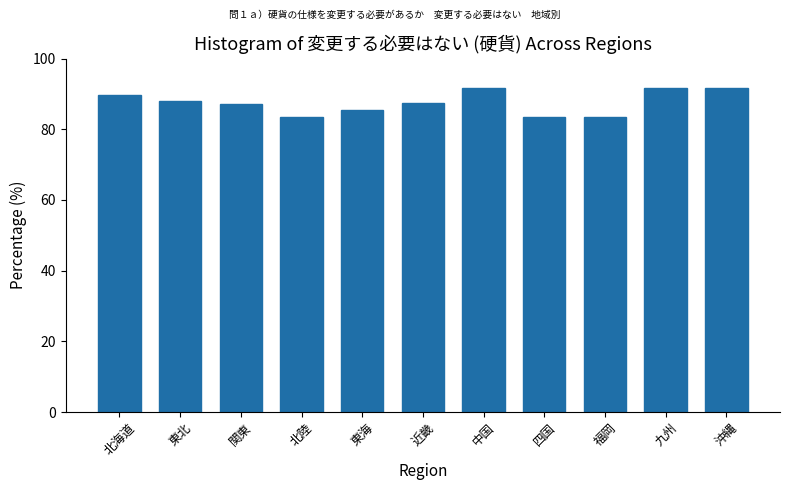

Reading left to right, list all the values displayed in this chart.

89.6	88.1	87.0	83.3	85.4	87.5	91.7	83.3	83.3	91.7	91.7